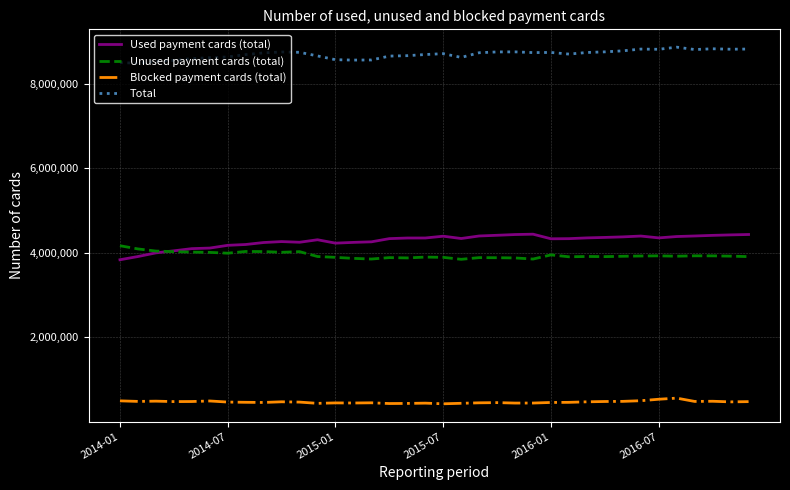

What are all the series names shown in the legend?

Used payment cards (total), Unused payment cards (total), Blocked payment cards (total), Total